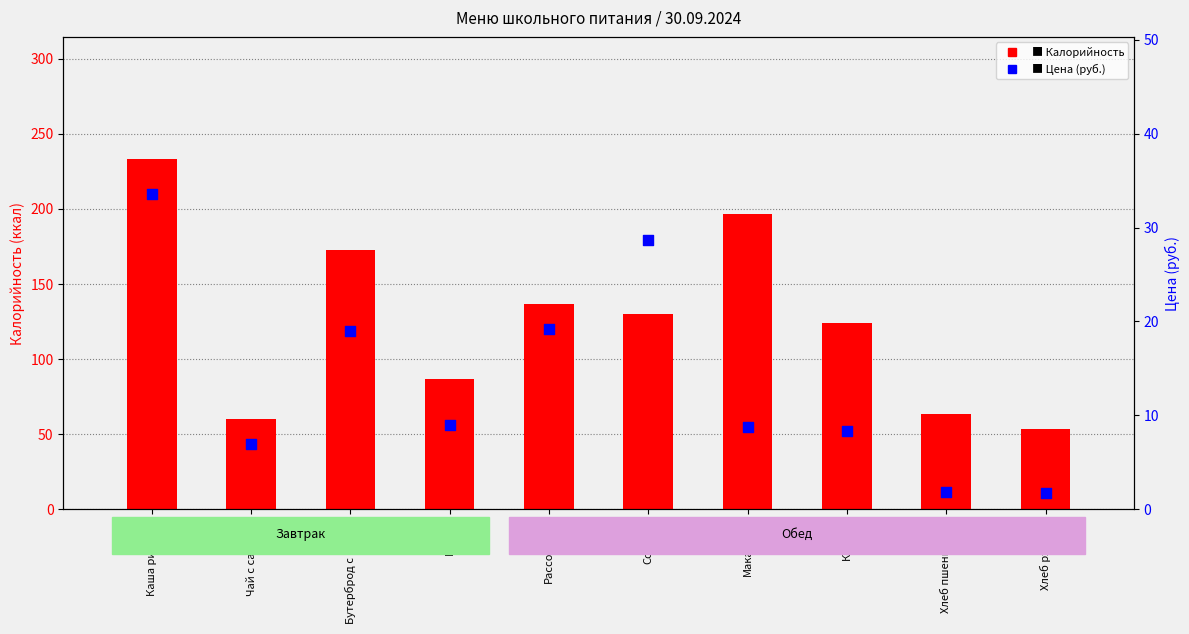

Which series has the largest total across all categories?

Калорийность